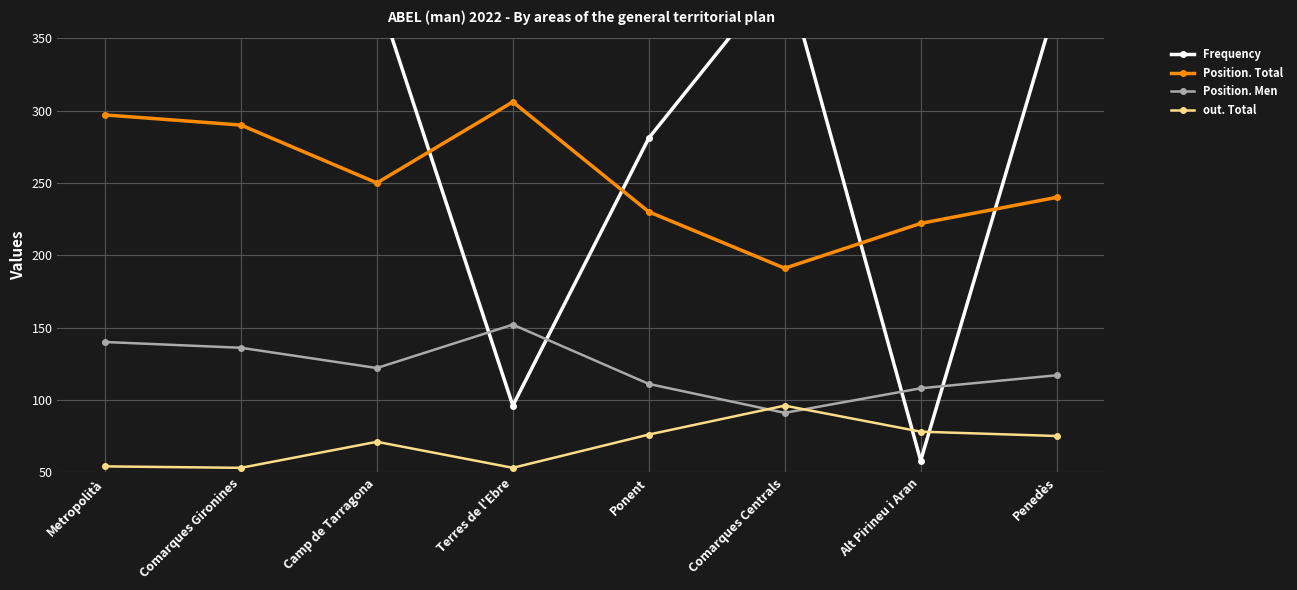

True or false: Position. Men and Position. Total intersect in this chart.

False